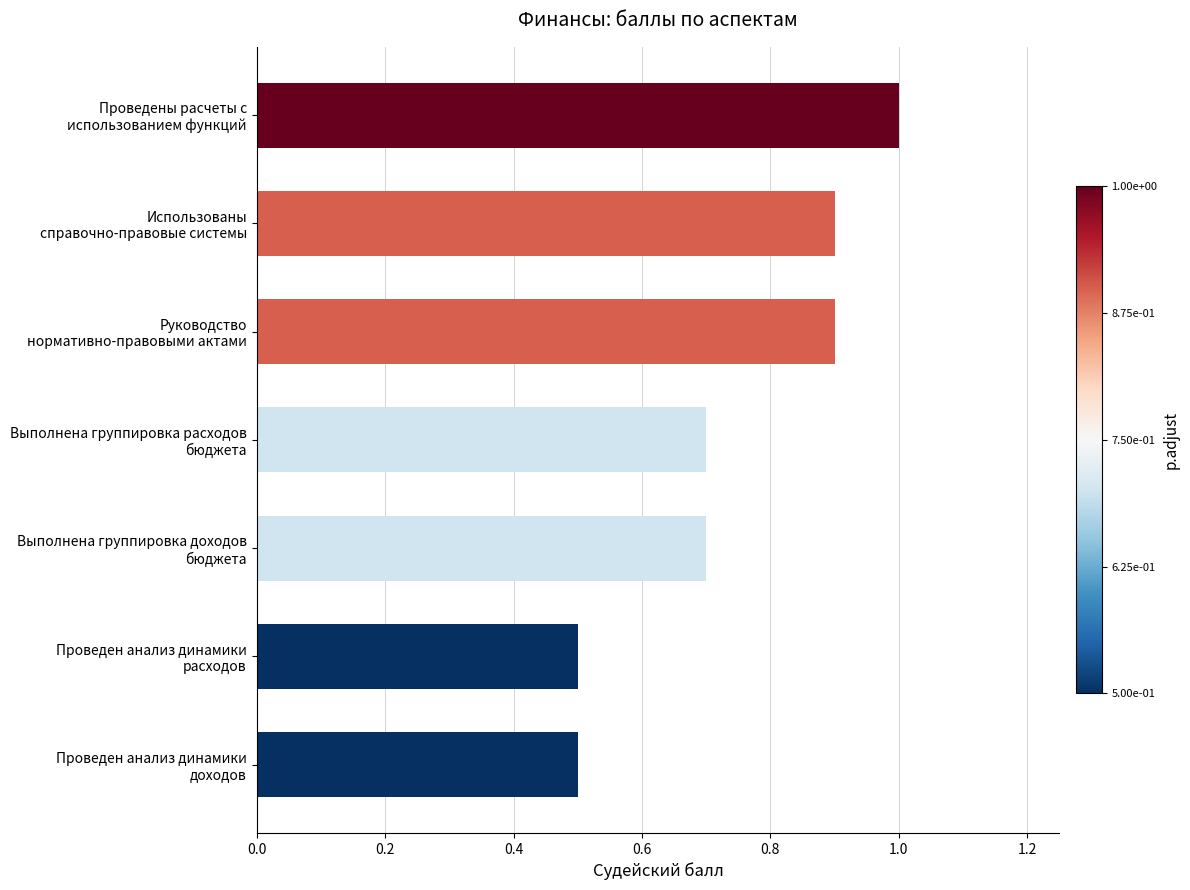

What is the average value?

0.7